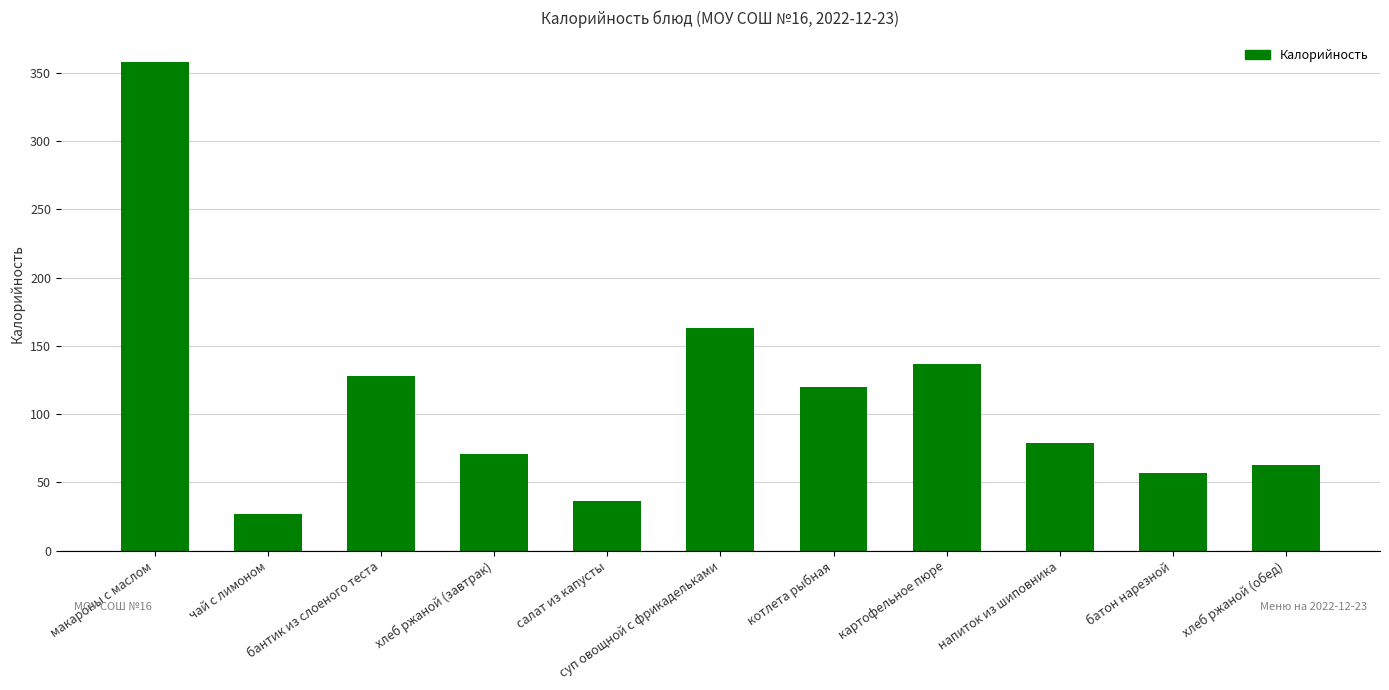

List the labels in order of value, smallest first.

чай с лимоном, салат из капусты, батон нарезной, хлеб ржаной (обед), хлеб ржаной (завтрак), напиток из шиповника, котлета рыбная, бантик из слоеного теста, картофельное пюре, суп овощной с фрикадельками, макароны с маслом